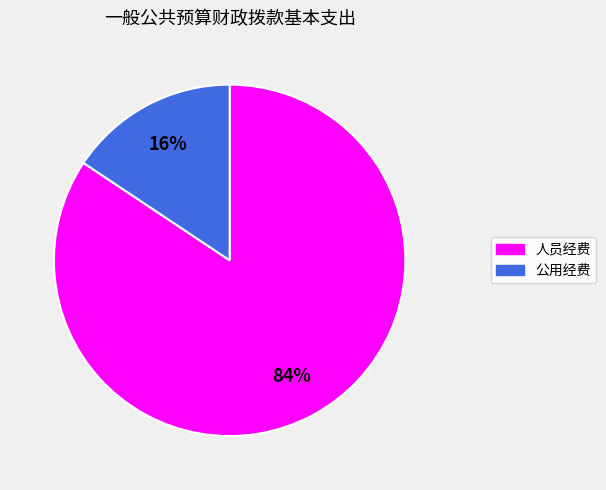

Does any single category account for the majority?

Yes